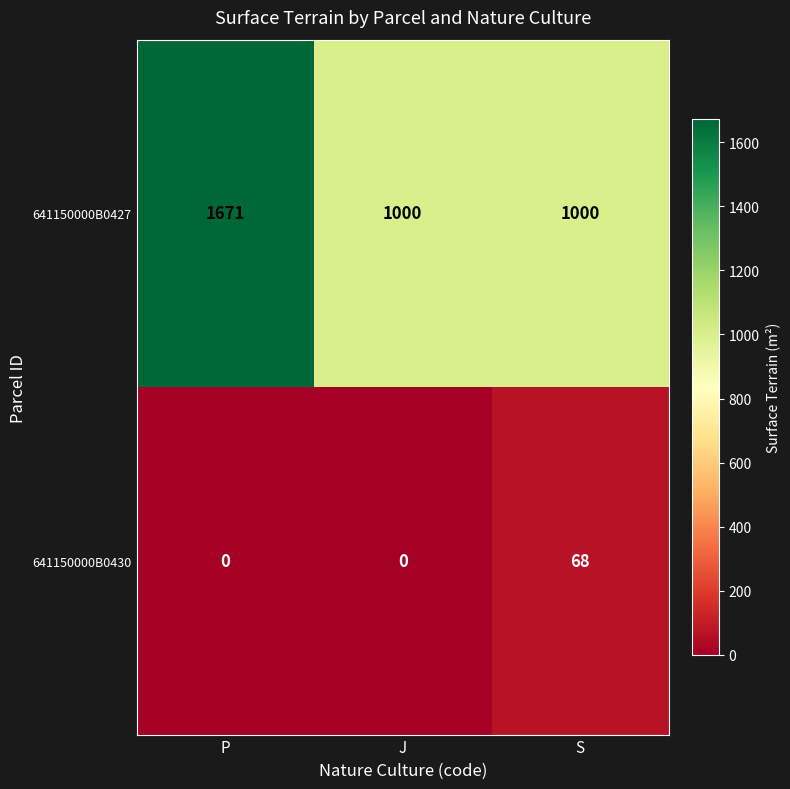

The 641150000B0427 series shows 470 at P. True or false?

False